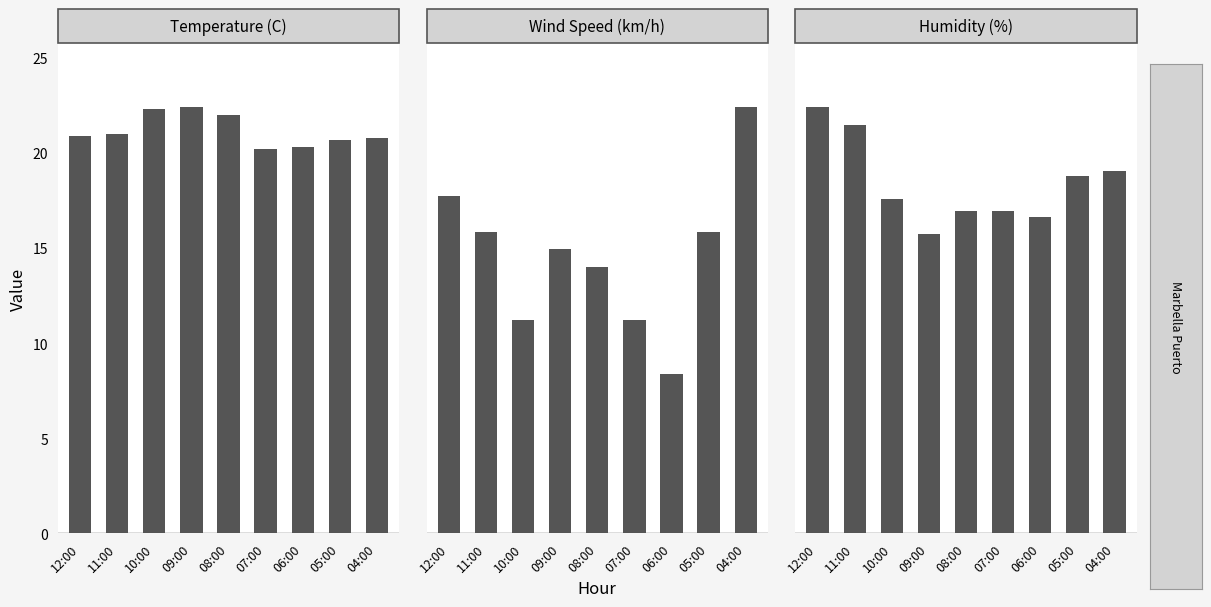

List the series in order of their peak value, highest first.

Humidity (%), Wind Speed (km/h), Temperature (C)